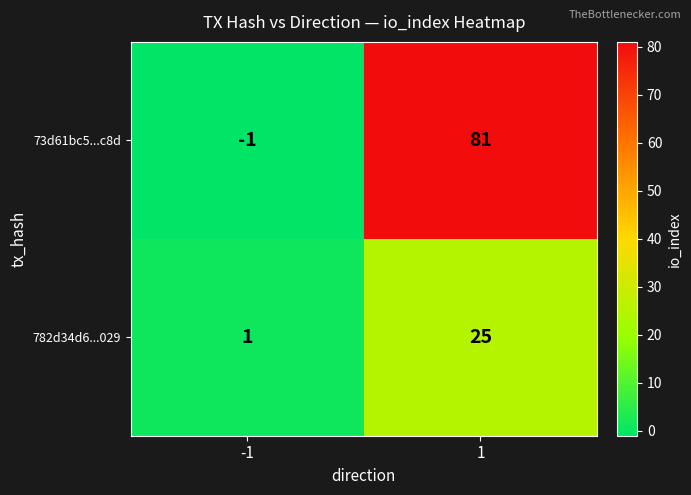

True or false: 73d61bc5...c8d has a value of 81 at 1.

True